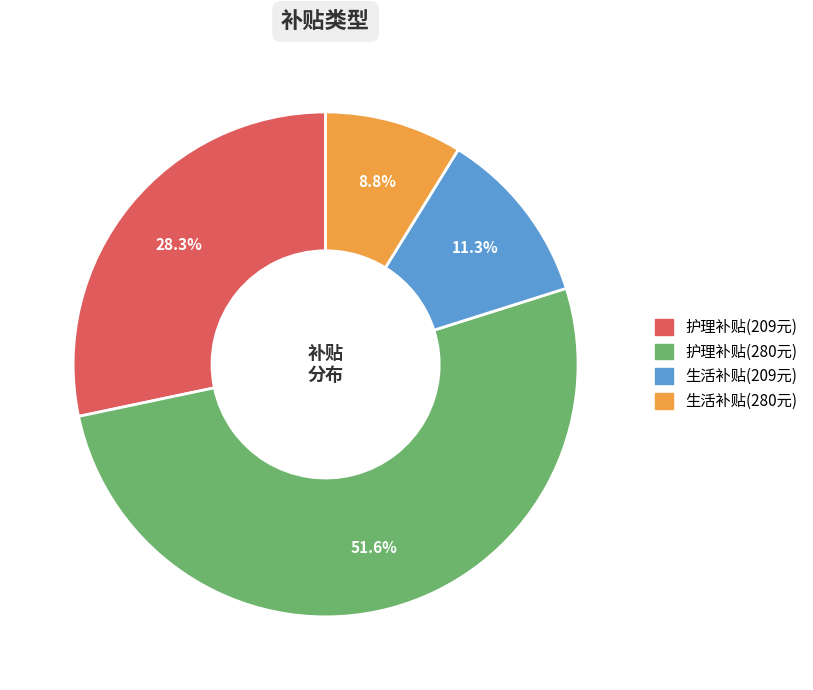

Count the number of slices in the pie.

4